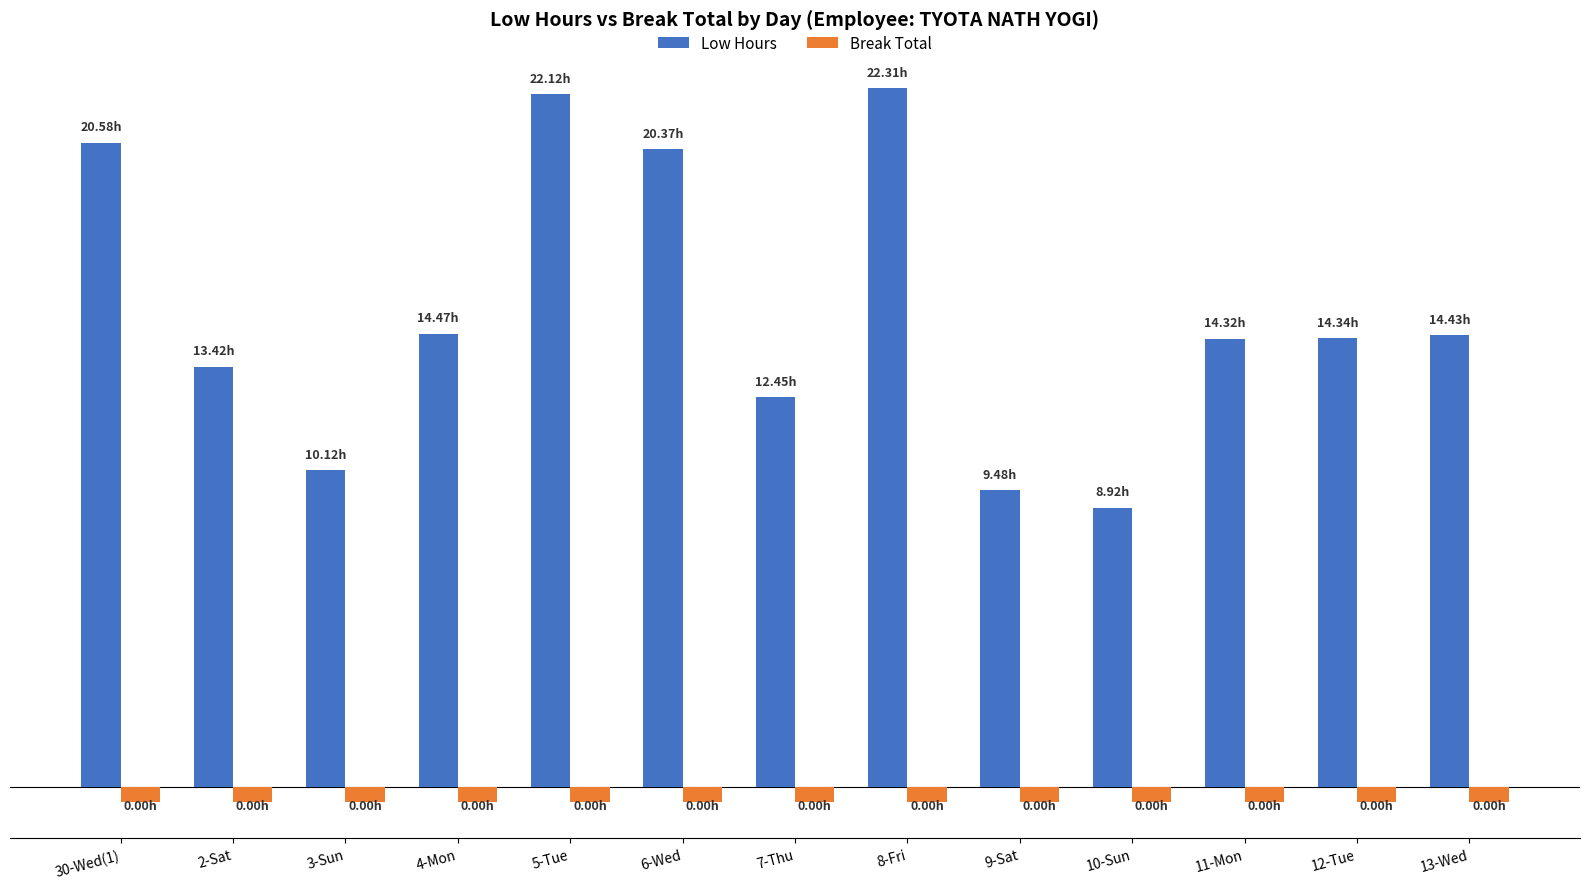

Where is Break Total nearest to the value 0?

30-Wed(1)